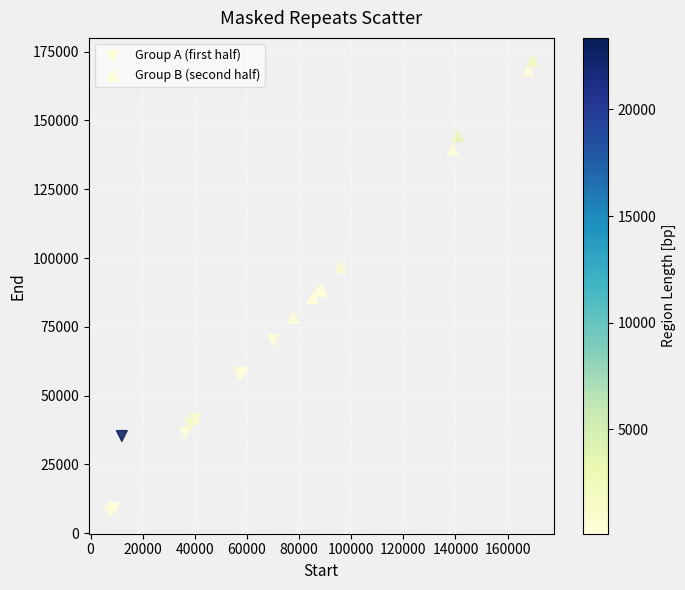

Which series has the largest Y range (max minus min)?

Group B (second half)